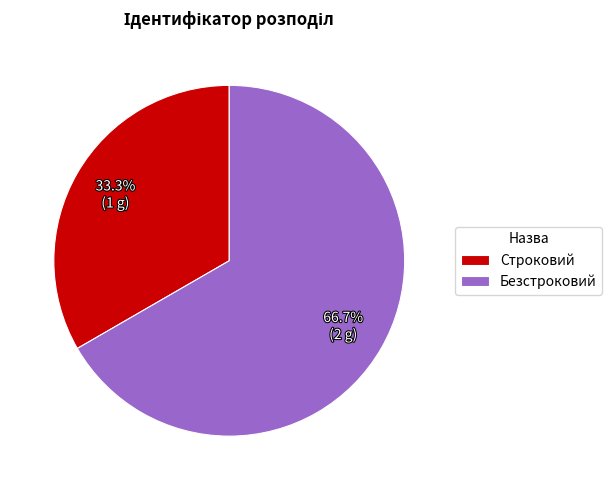

Does any single category account for the majority?

Yes